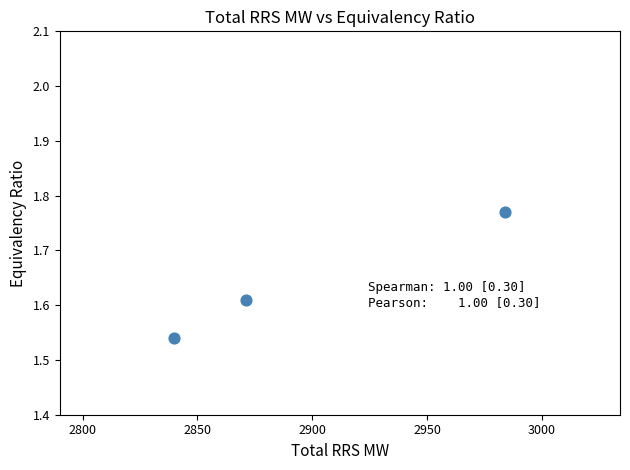

What is the average X value?

2898.3